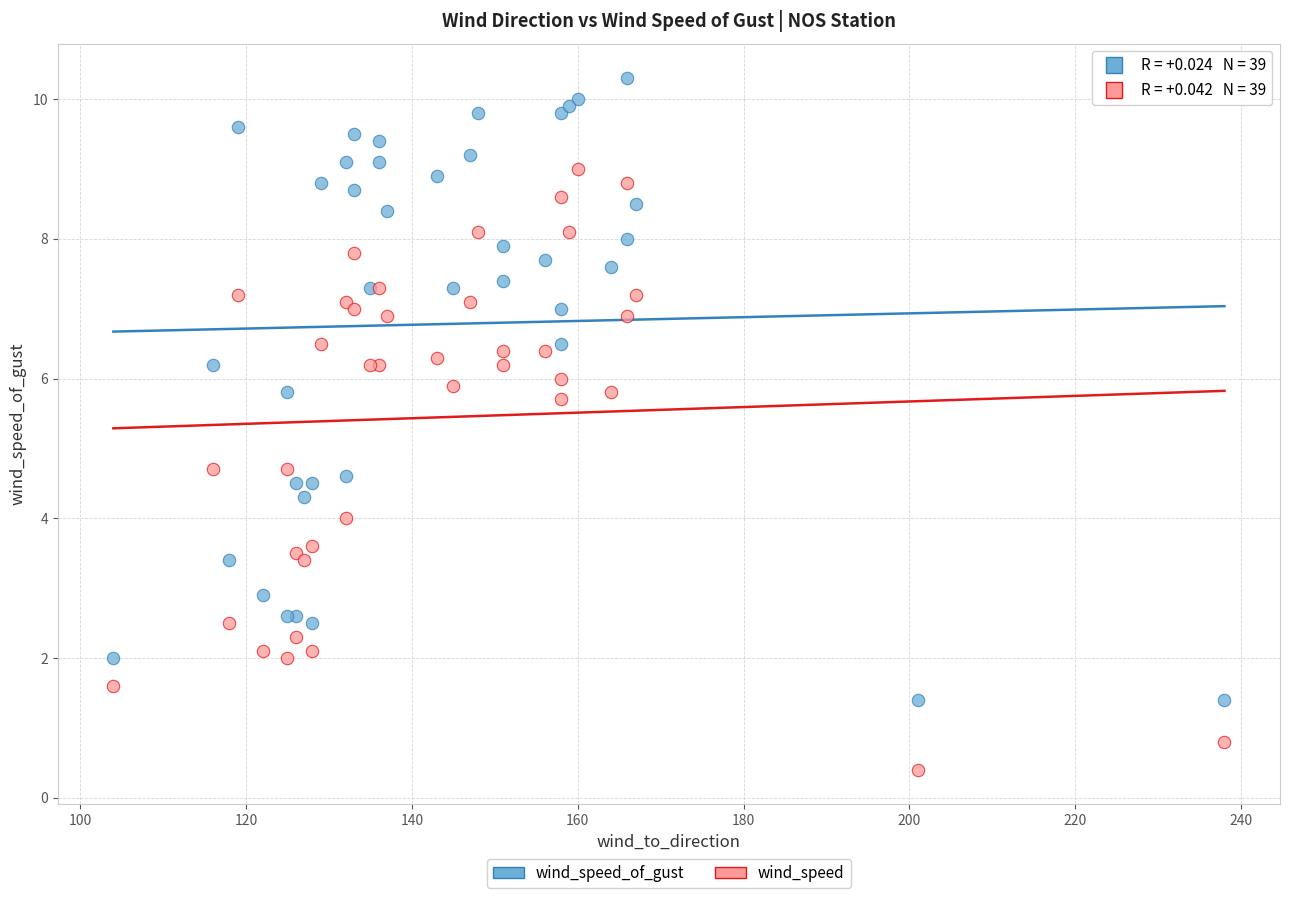

Which series reaches the minimum Y coordinate?

wind_speed